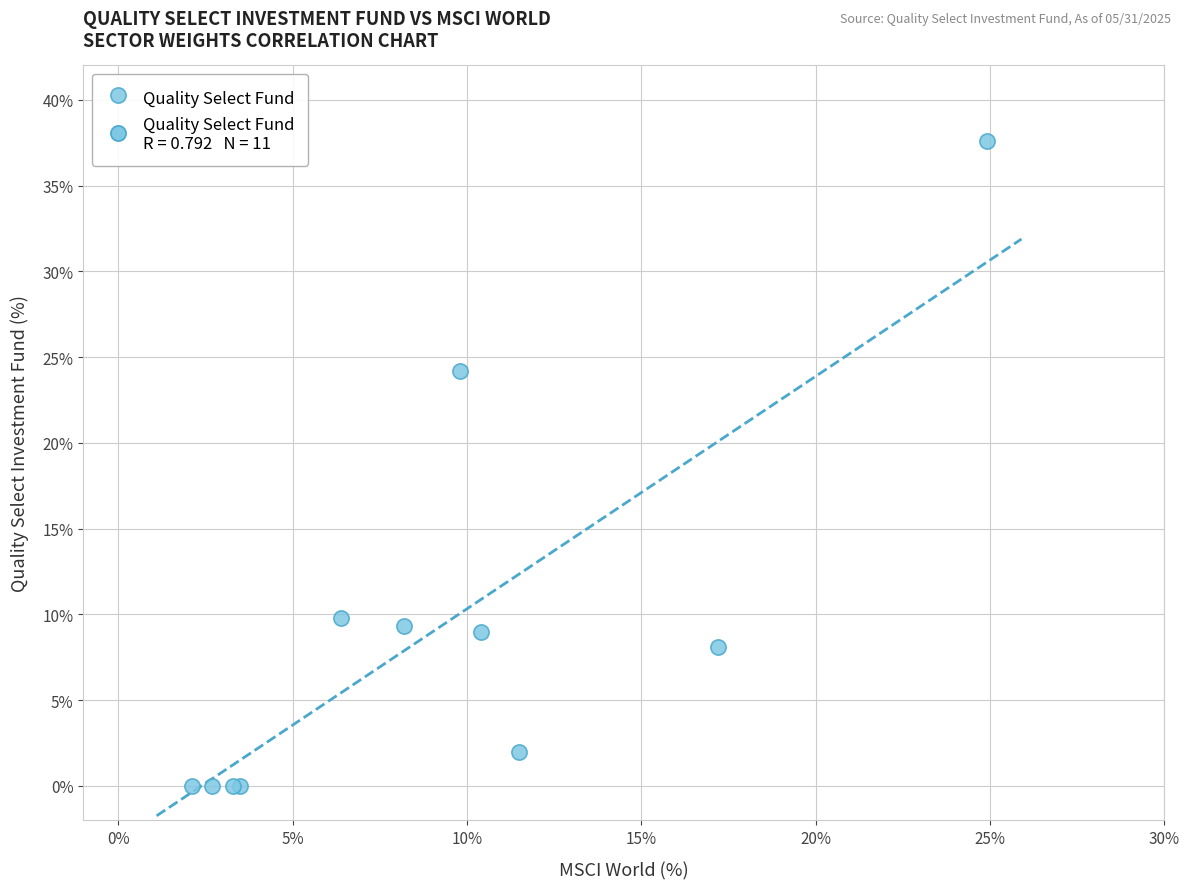

What Y value in the scatter plot is closest to 18?

24.2